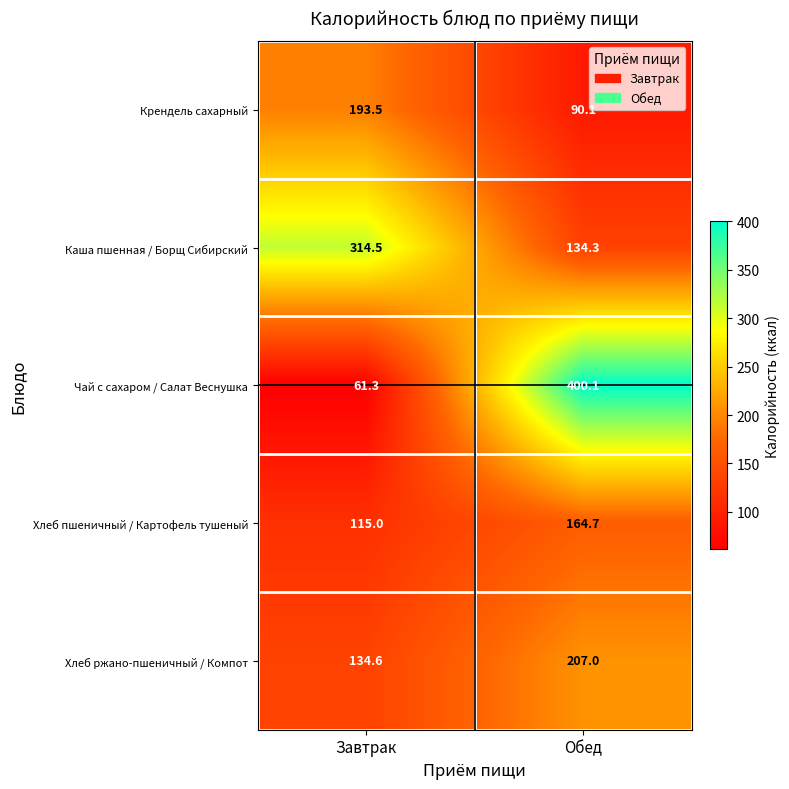

Which label corresponds to the largest value in the chart?

Обед